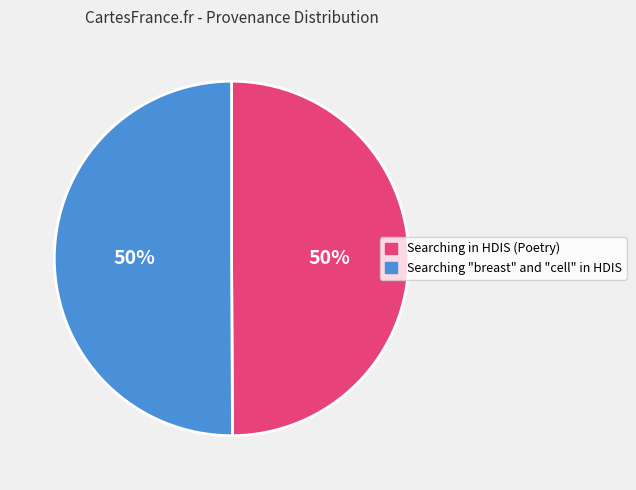

What is the ratio of the value at Searching "breast" and "cell" in HDIS to the value at Searching in HDIS (Poetry)?

1.0